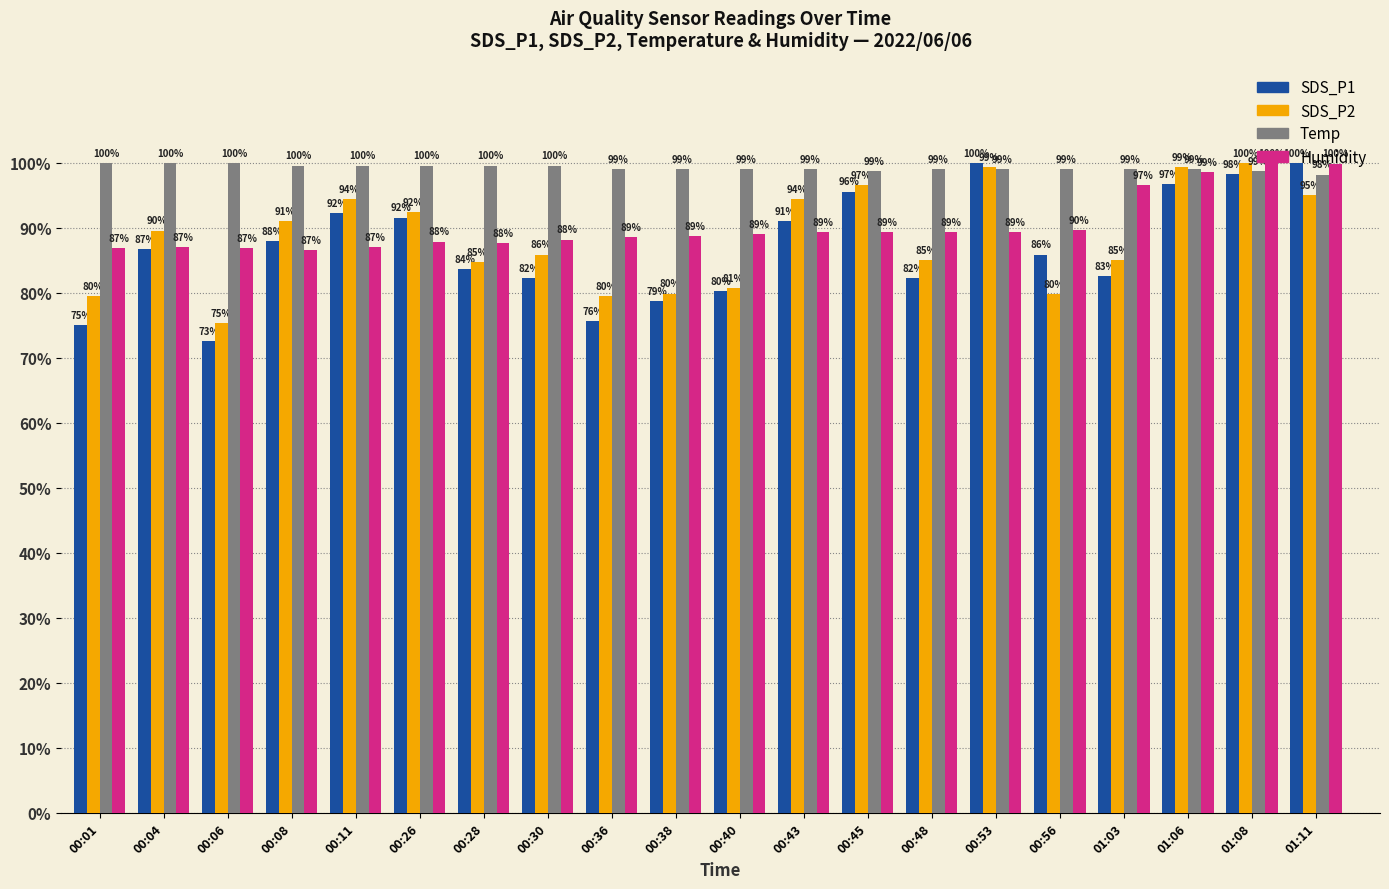

What is the label of the 19th bar from the right?

00:04